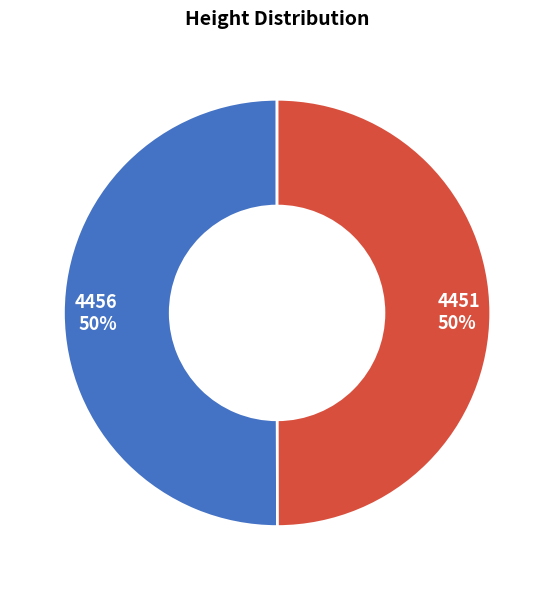

What percentage is the 4451 slice, to the nearest percent?

50%